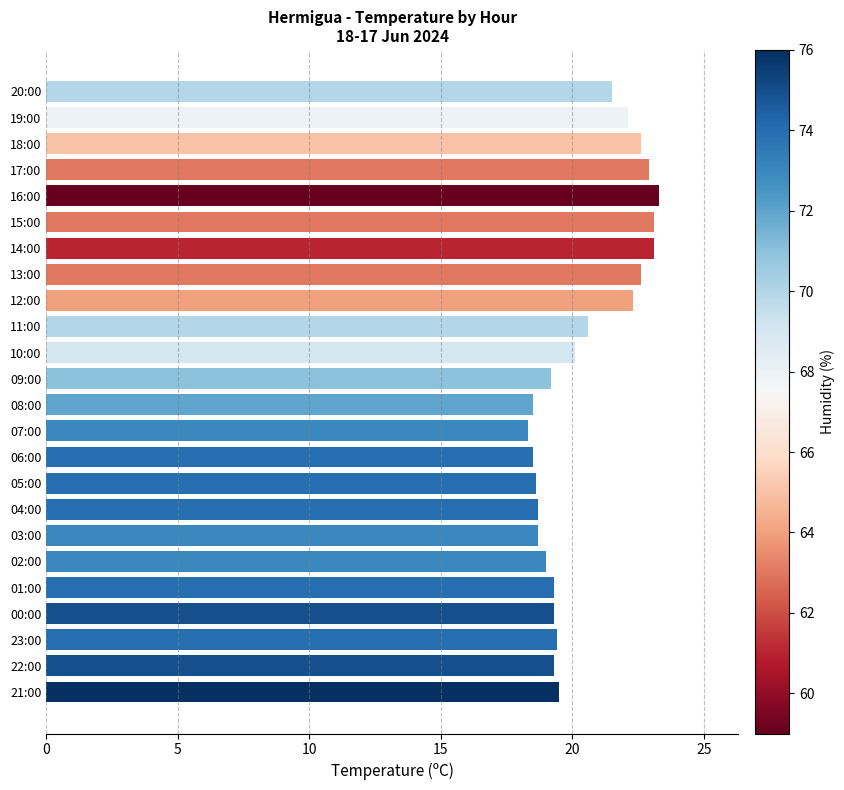

What is the change in value from 19:00 to 11:00?

-1.5